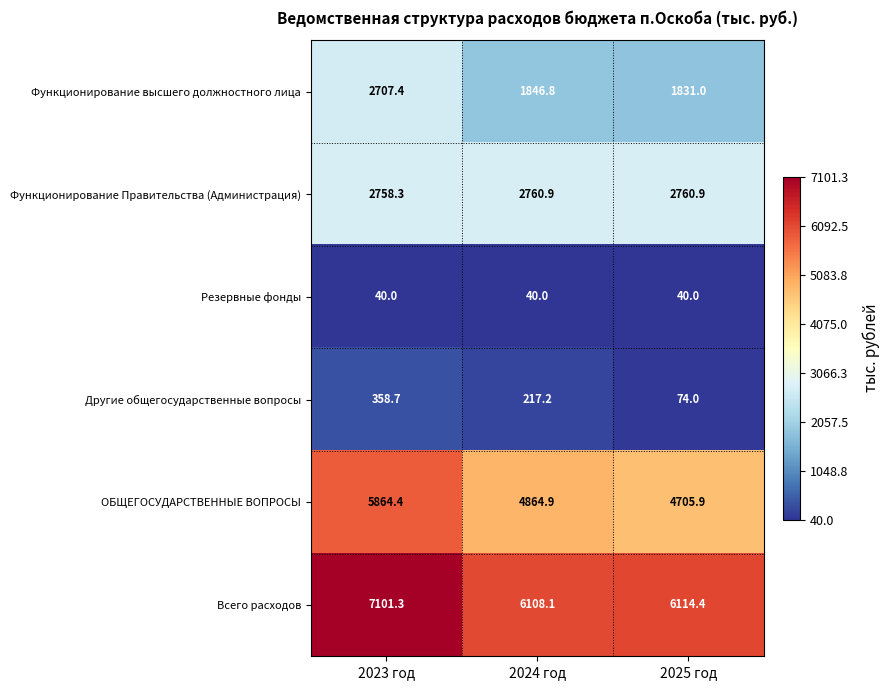

List the labels in order of ОБЩЕГОСУДАРСТВЕННЫЕ ВОПРОСЫ value, smallest first.

2025 год, 2024 год, 2023 год